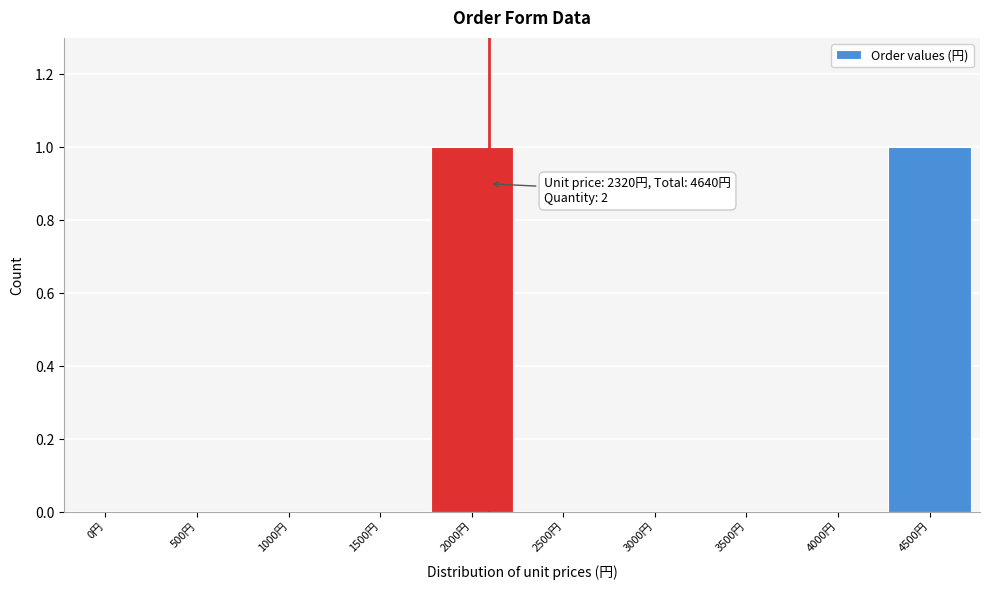

Reading left to right, extract all data points from this chart.

0円=0	500円=0	1000円=0	1500円=0	2000円=1	2500円=0	3000円=0	3500円=0	4000円=0	4500円=1